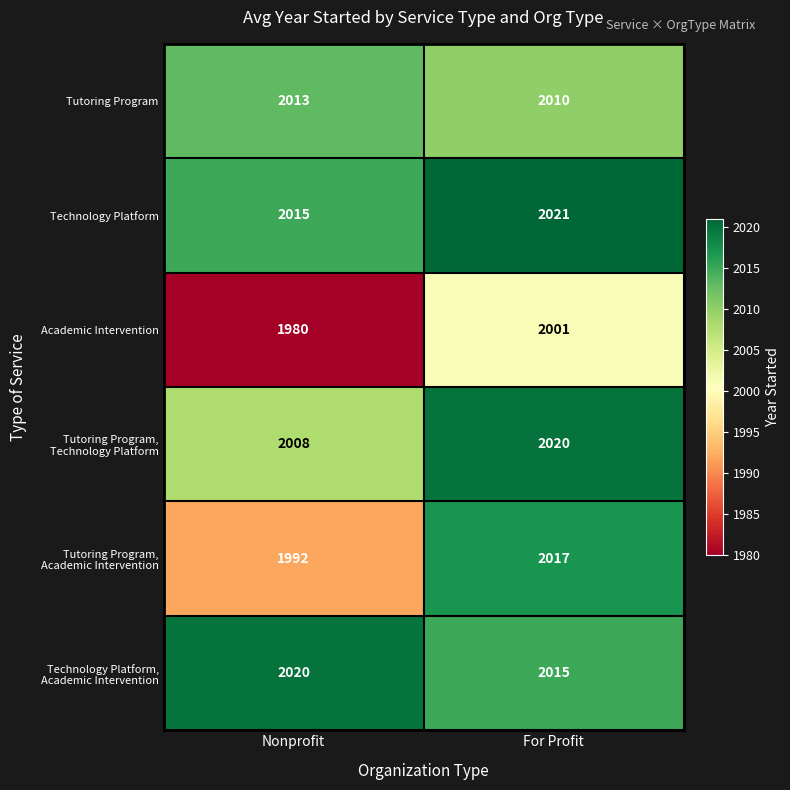

Read the Academic Intervention value at For Profit.

2001